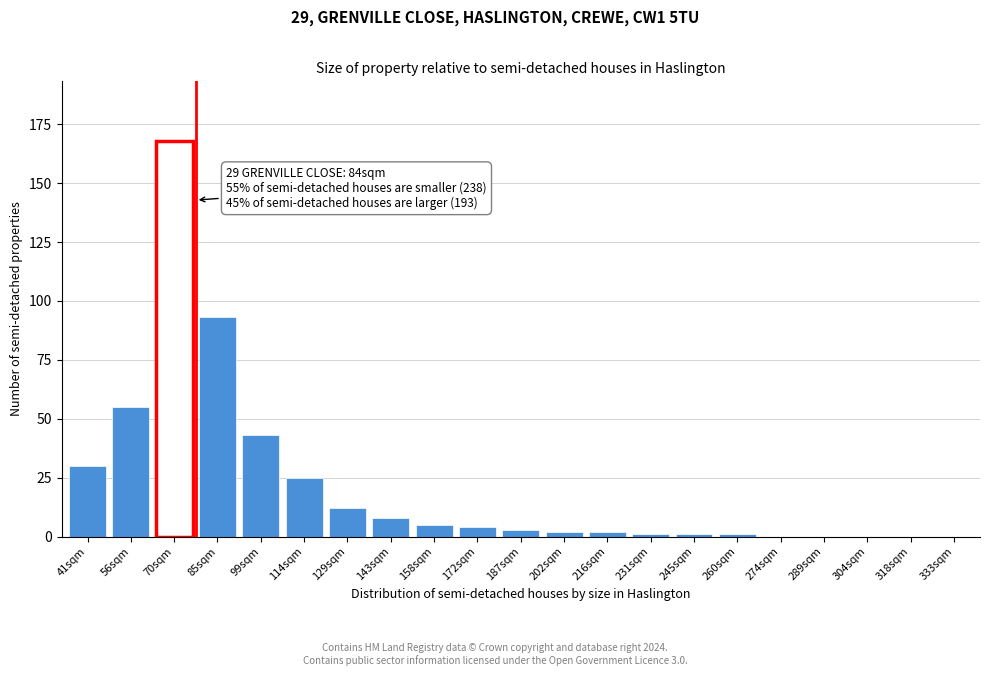

Reading left to right, transcribe all the data shown in this chart.

41sqm=30	56sqm=55	70sqm=168	85sqm=93	99sqm=43	114sqm=25	129sqm=12	143sqm=8	158sqm=5	172sqm=4	187sqm=3	202sqm=2	216sqm=2	231sqm=1	245sqm=1	260sqm=1	274sqm=0	289sqm=0	304sqm=0	318sqm=0	333sqm=0